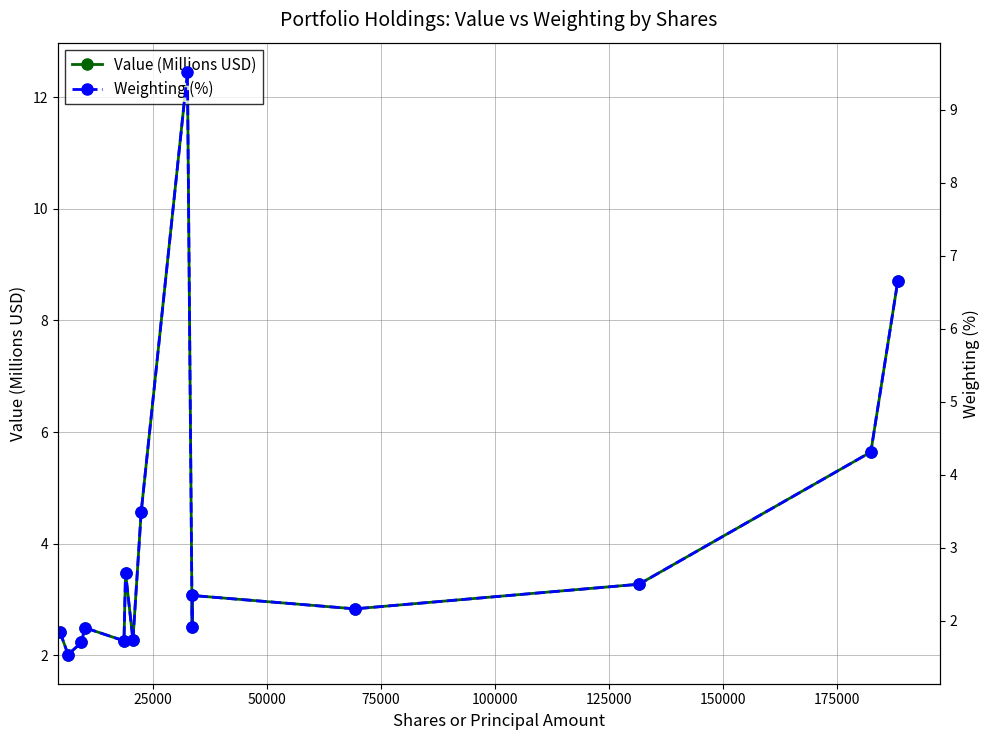

What is the value of the Value (Millions USD) point at the 9th from the left?

12.5